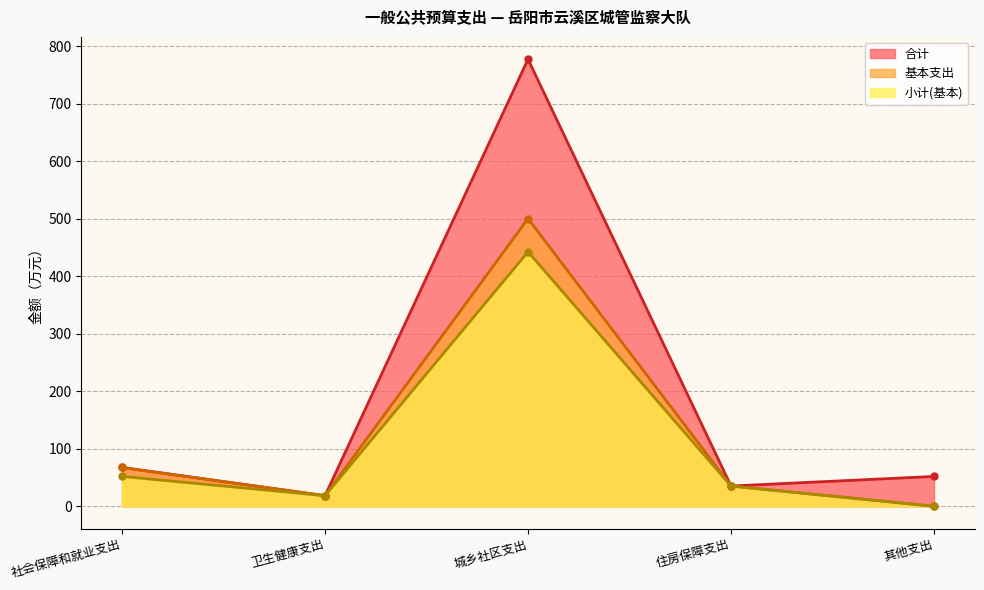

How many distinct data groups are displayed?

3